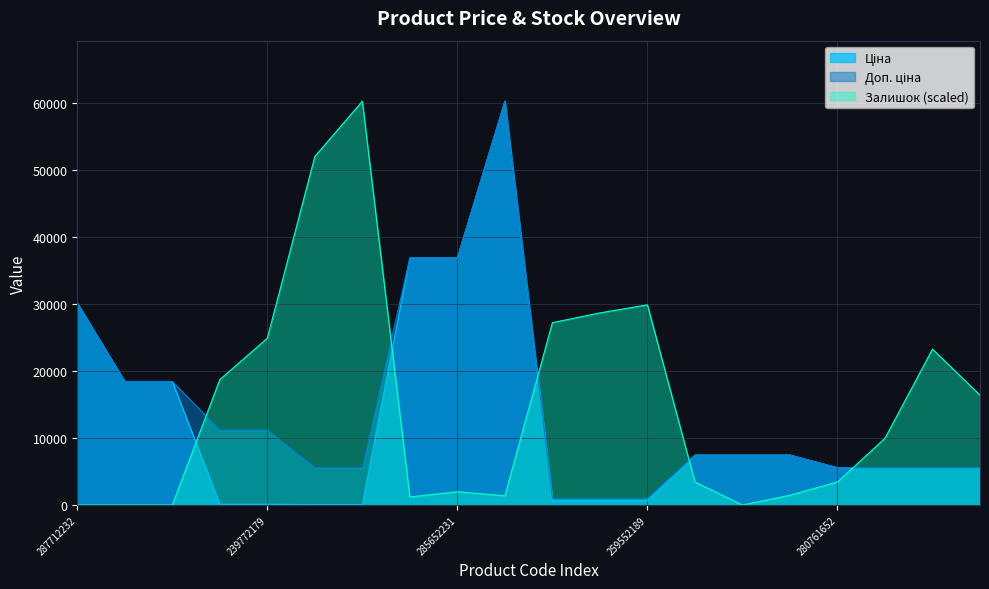

Reading right to left, extract all data points from this chart.

Ціна: 280761054=5560.3	280761056=5560.3	280761644=5560.3	280761652=5560.3	239682179=7444.6	239682193=7444.6	239682195=7444.6	259552189=679.8	259552212=679.8	259552213=679.8	285672232=60205.6	285652231=36841.8	285652233=36841.8	239732179=55.9	239732195=55.9	239772179=111.8	239772195=111.8	287692231=18420.9	287692233=18420.9	287712232=30102.8
Доп. ціна: 280761054=5560.3	280761056=5560.3	280761644=5560.3	280761652=5560.3	239682179=7444.6	239682193=7444.6	239682195=7444.6	259552189=1004.1	259552212=1004.1	259552213=1004.1	285672232=60205.6	285652231=36841.8	285652233=36841.8	239732179=5591.0	239732195=5591.0	239772179=11182.0	239772195=11182.0	287692231=18420.9	287692233=18420.9	287712232=30102.8
Залишок: 280761054=16380.7	280761056=23241.8	280761644=9948.5	280761652=3430.5	239682179=1458.0	239682193=0.0	239682195=3430.5	259552189=29845.5	259552212=28644.8	259552213=27186.8	285672232=1372.2	285652231=1972.5	285652233=1200.7	239732179=60205.6	239732195=51972.3	239772179=24871.2	239772195=18696.3	287692231=0.0	287692233=0.0	287712232=0.0